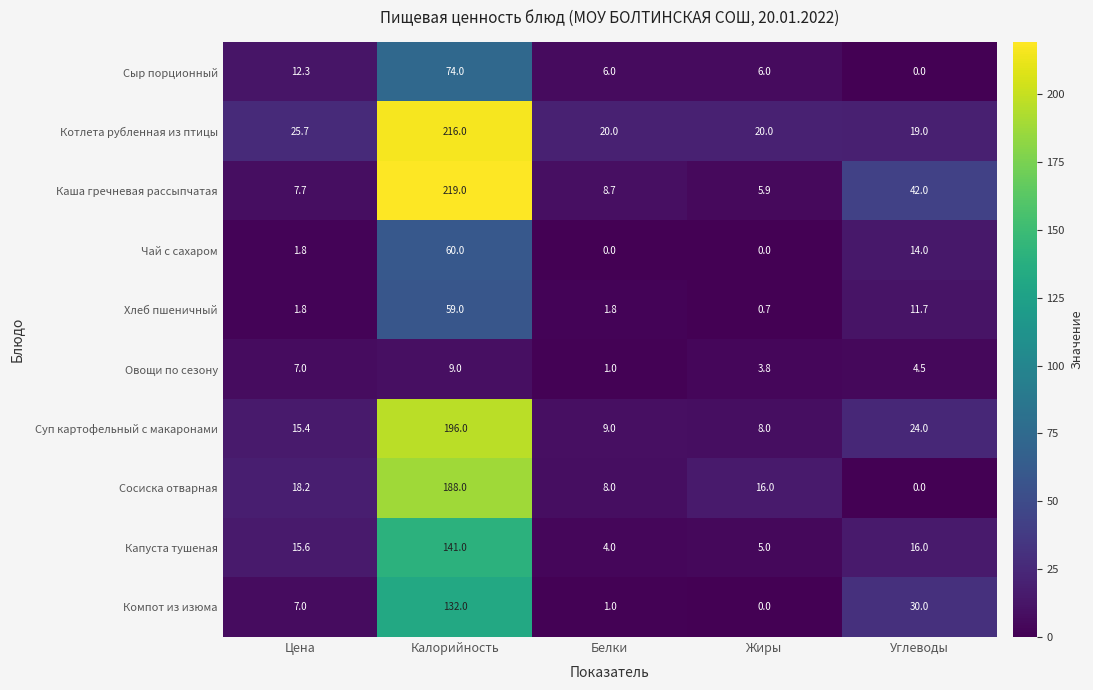

At which category is the sum across all series the highest?

Калорийность